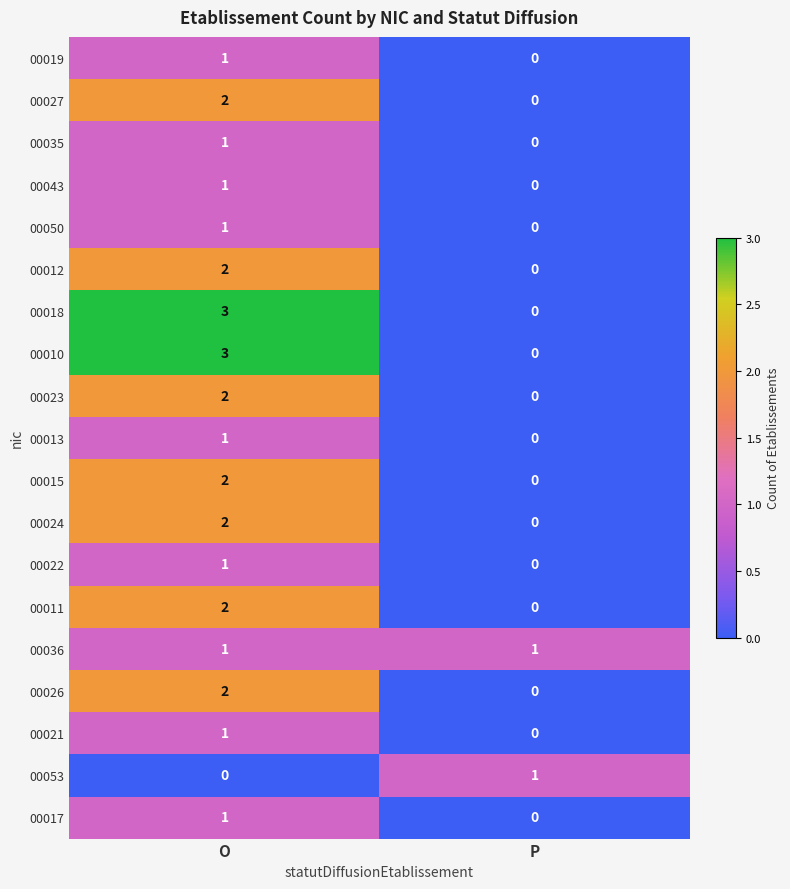

Is it true that 00017 equals 0 at P?

True